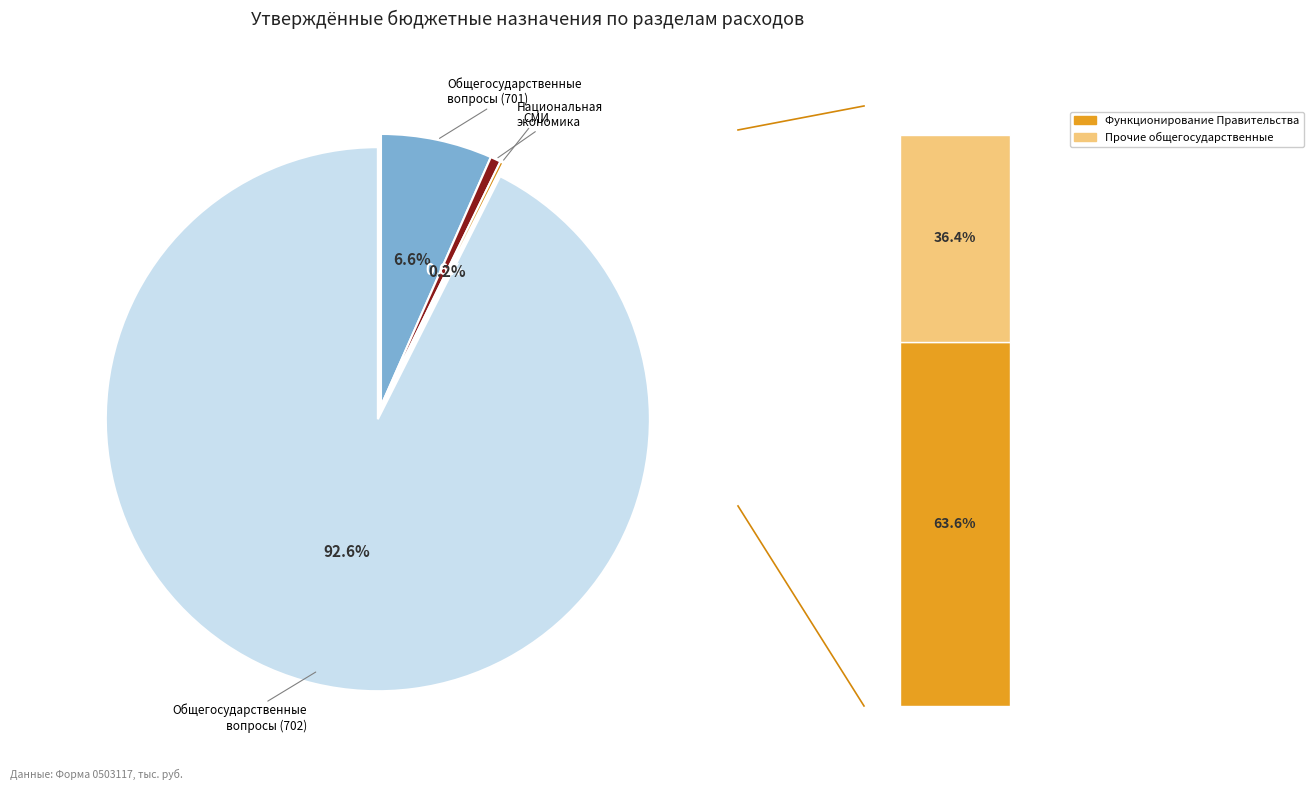

Which has a higher value, ОБЩЕГОСУДАРСТВЕННЫЕ ВОПРОСЫ (702) or НАЦИОНАЛЬНАЯ ЭКОНОМИКА?

ОБЩЕГОСУДАРСТВЕННЫЕ ВОПРОСЫ (702)